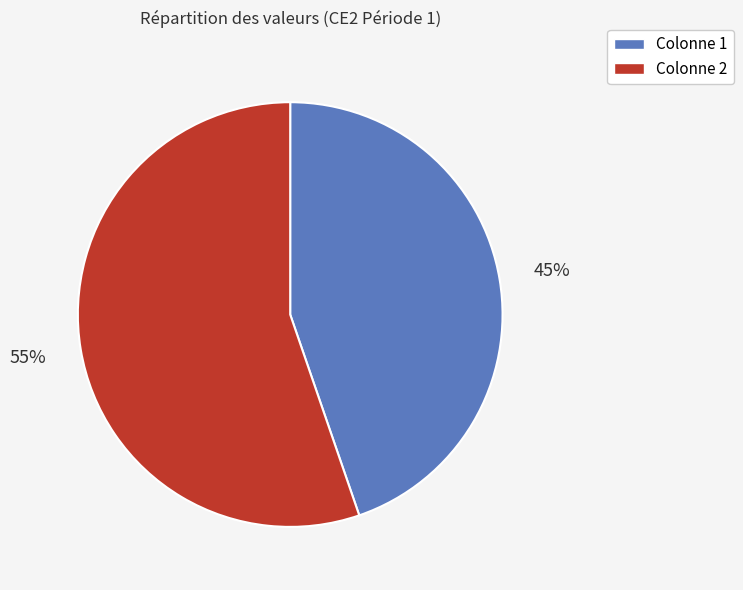

Does any single category account for the majority?

Yes